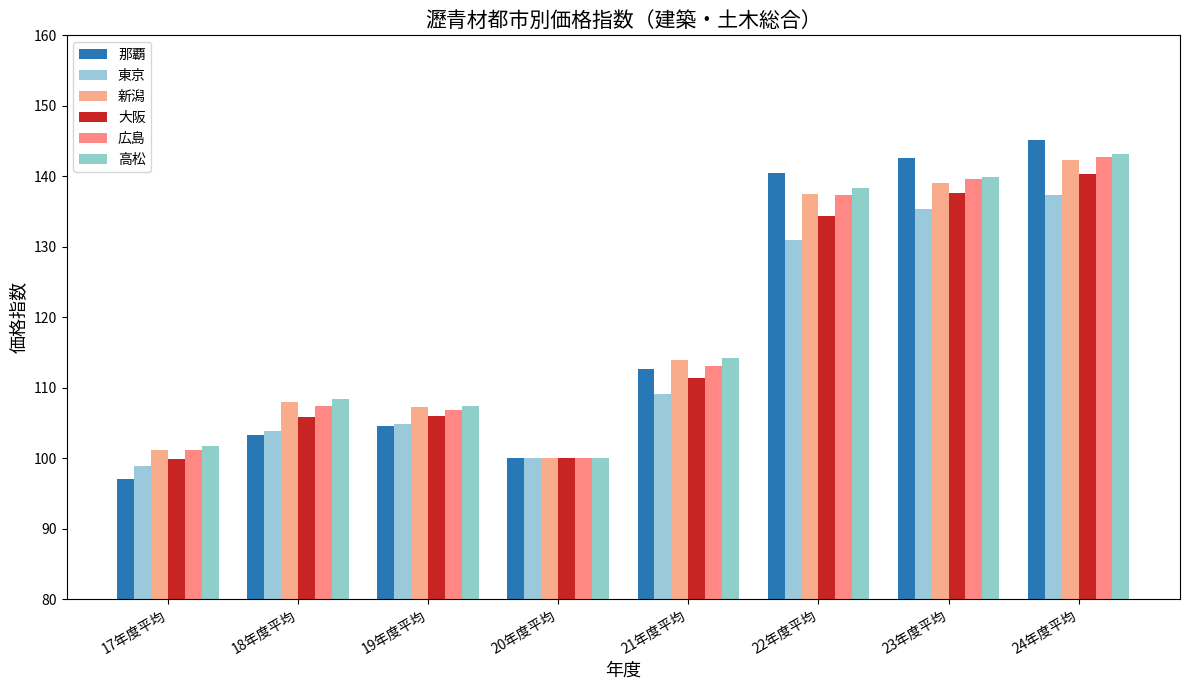

What is the label of the 7th bar from the left?

23年度平均